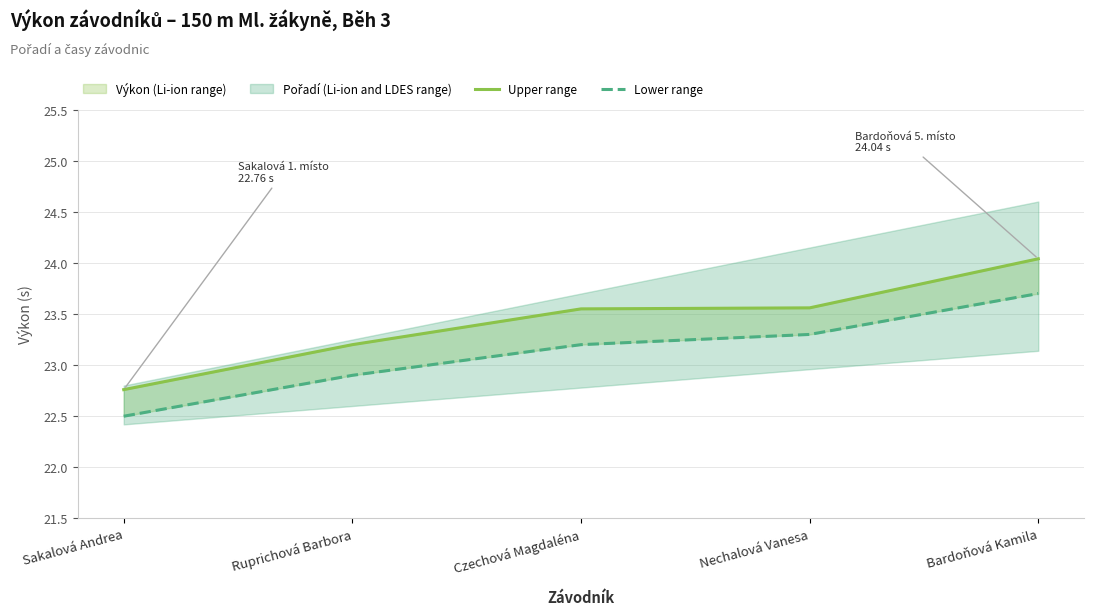

Reading left to right, transcribe all the data shown in this chart.

Upper range: 22.8	23.2	23.6	23.6	24.0
Lower range: 22.5	22.9	23.2	23.3	23.7